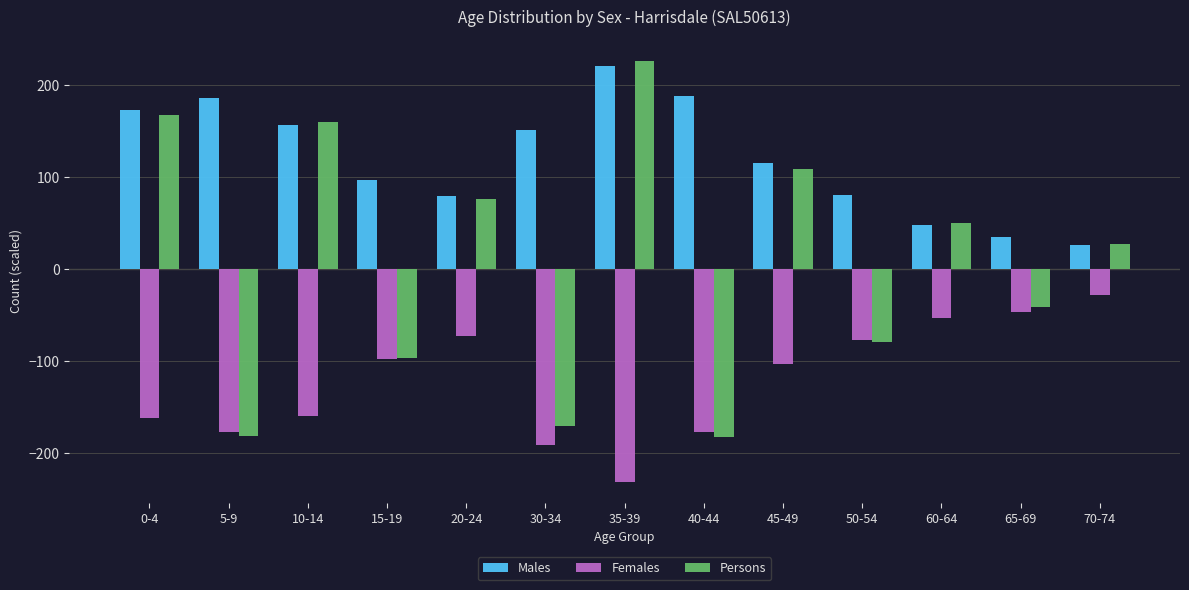

At which label does Females reach its minimum?

35-39